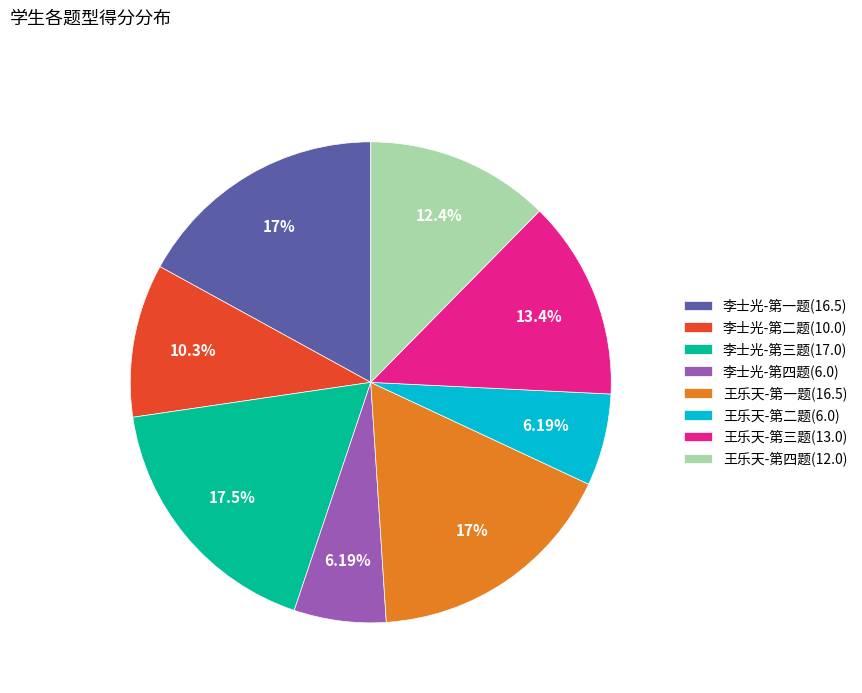

Is there a majority slice in this chart?

No